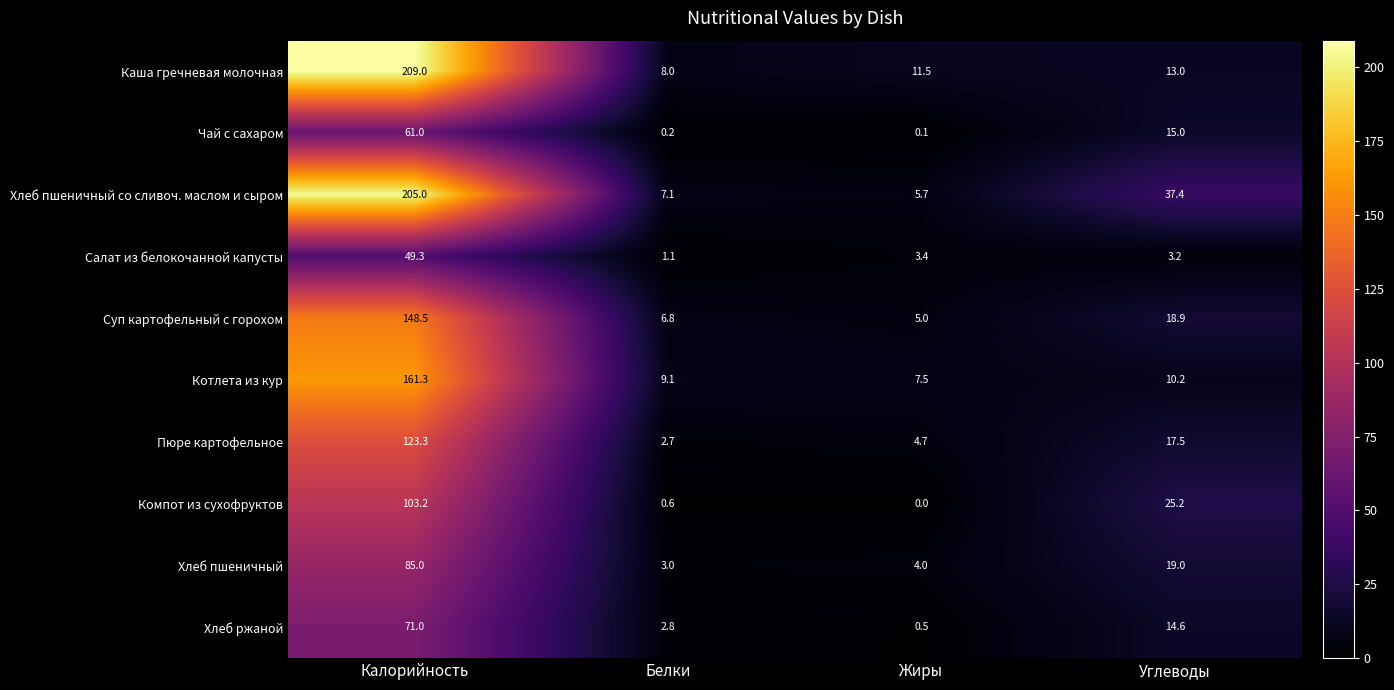

At which label is Пюре картофельное closest to 63?

Углеводы